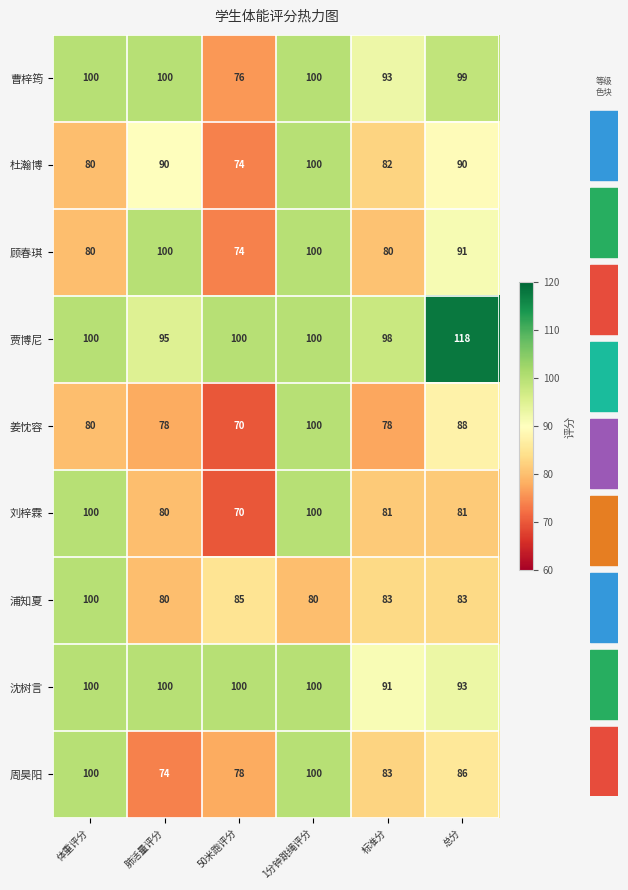

What is the total value across all series at 体重评分?

840